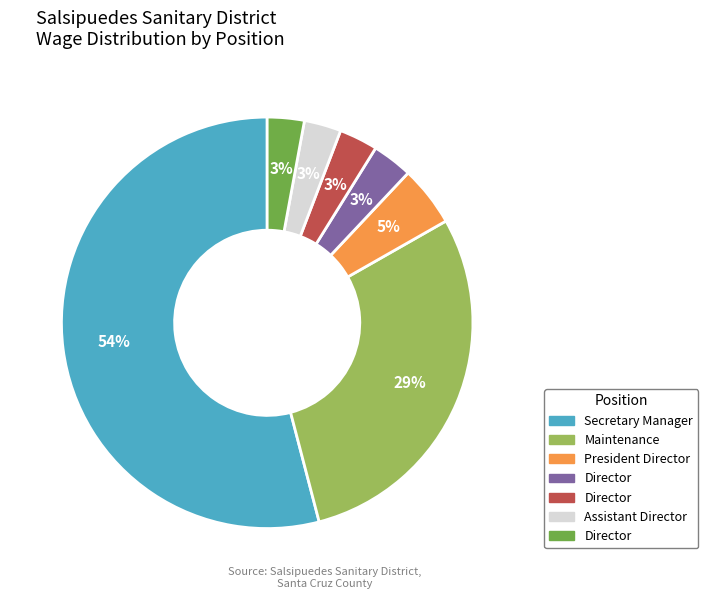

To the nearest percent, what is the average slice percentage?

14%